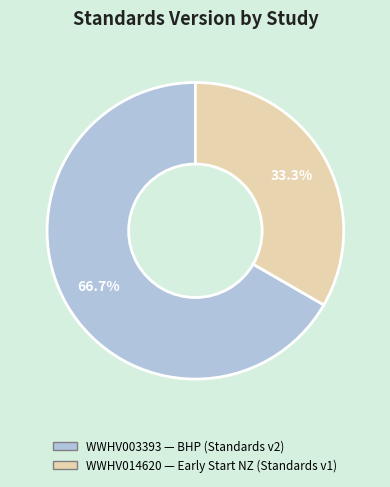

The WWHV003393 slice represents 67% of the pie. True or false?

True